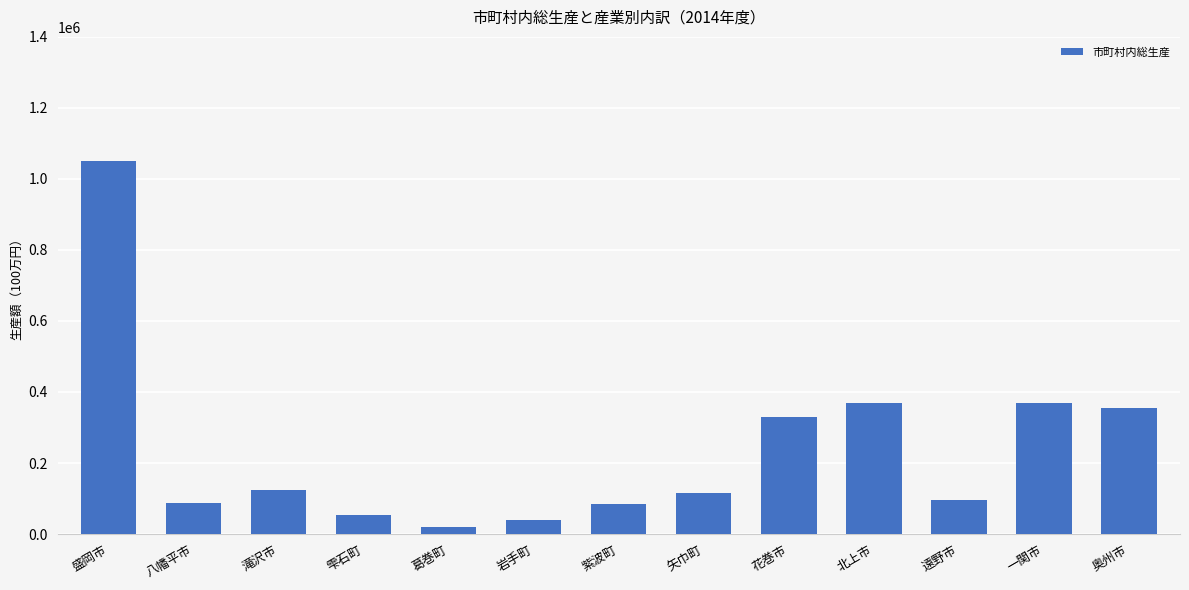

What is the value of the 12th bar from the left?

367870